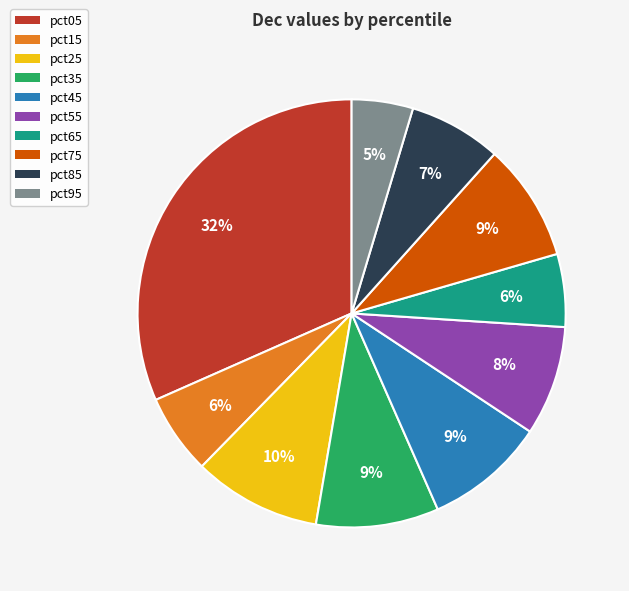

To the nearest percent, what is the average slice percentage?

10%